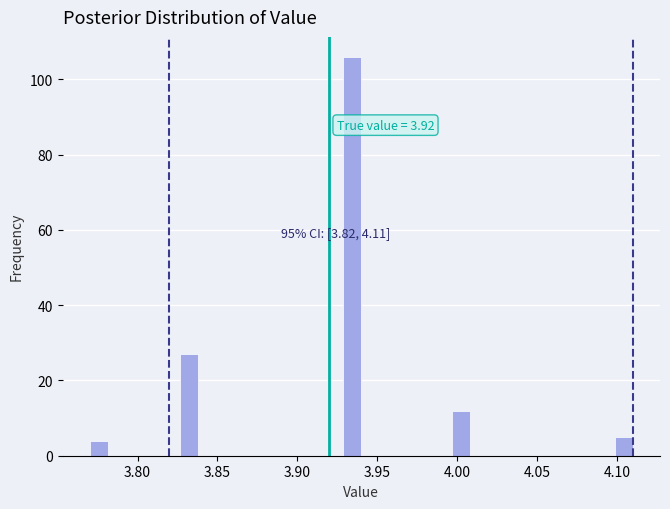

Read against the x-axis, roughly where is the centre of the tallest bar?

3.935